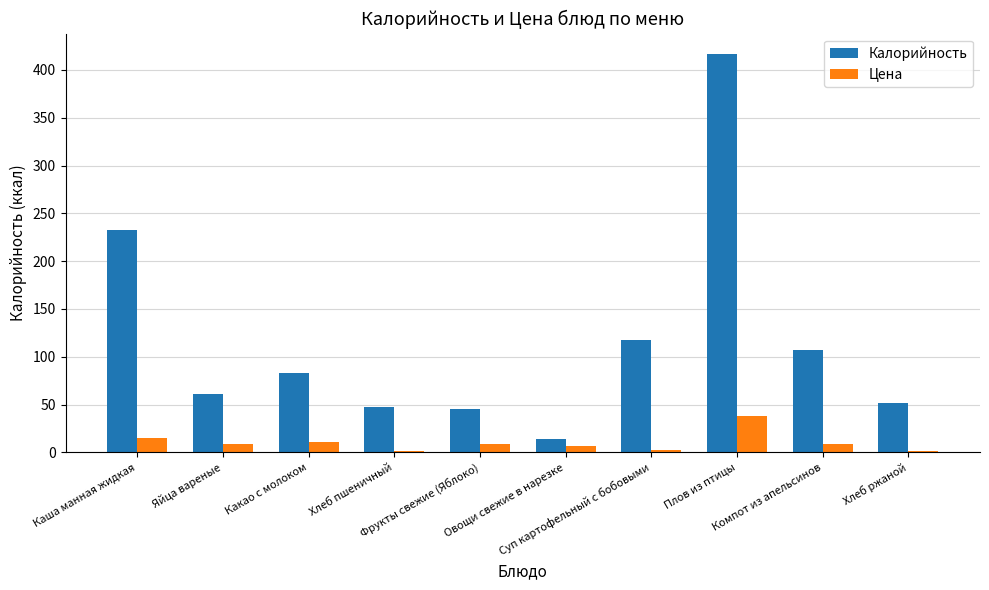

What is the greatest value displayed?

417.1